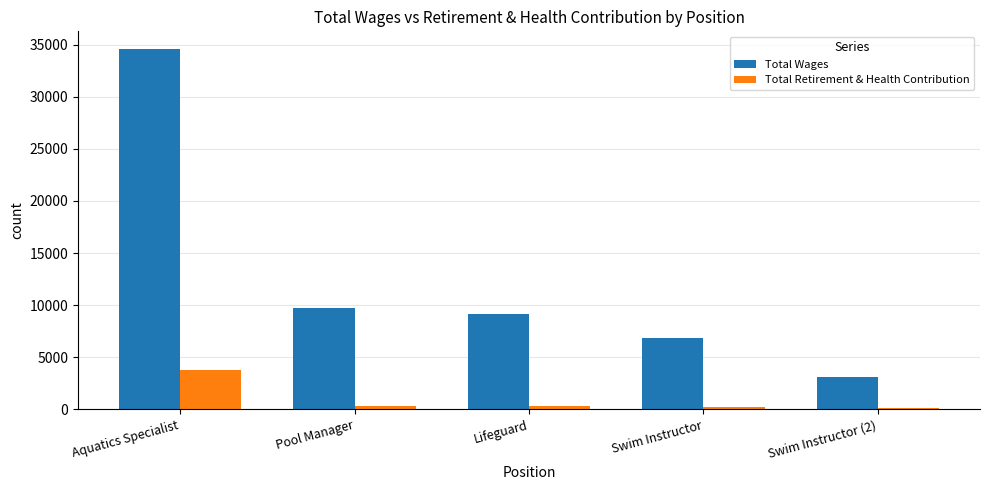

What is the greatest value displayed?

34545